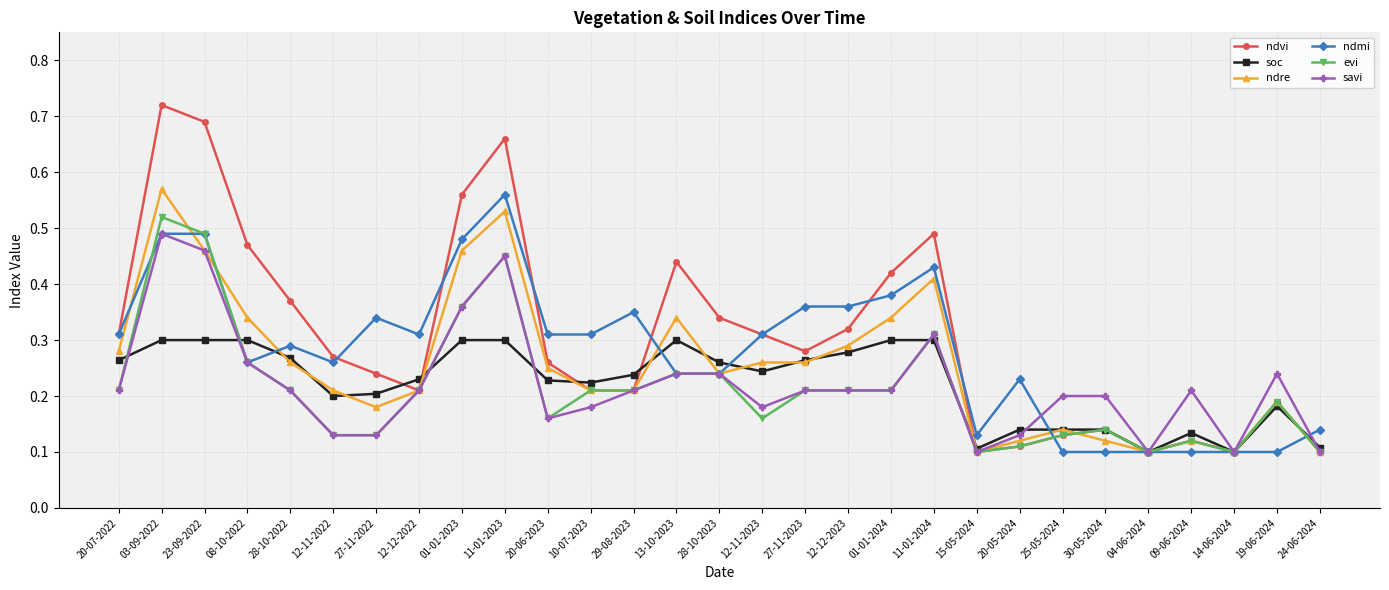

Count the savi values in the range 0 to 1.

29